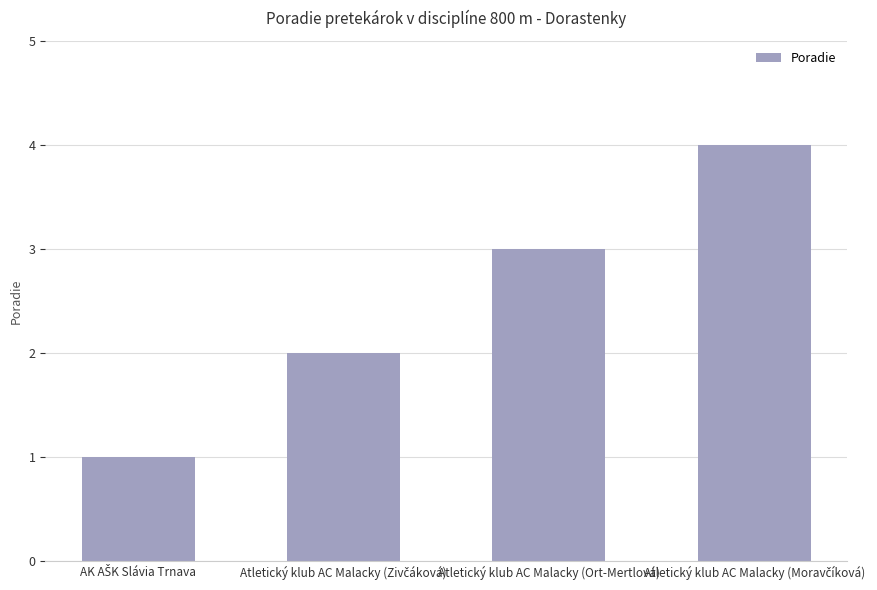

What is the label of the 3rd bar from the left?

Atletický klub AC Malacky (Ort-Mertlová)